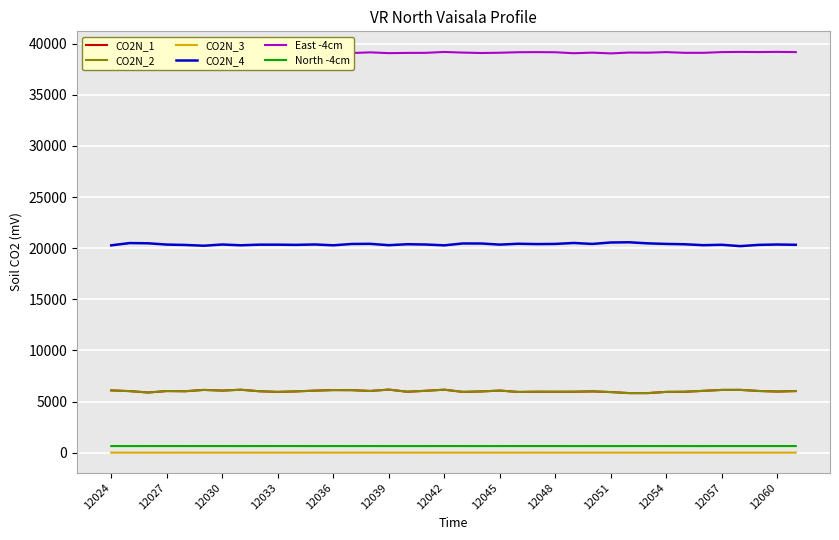

What is the value of the CO2N_2 point at the 38th from the left?

6024.0